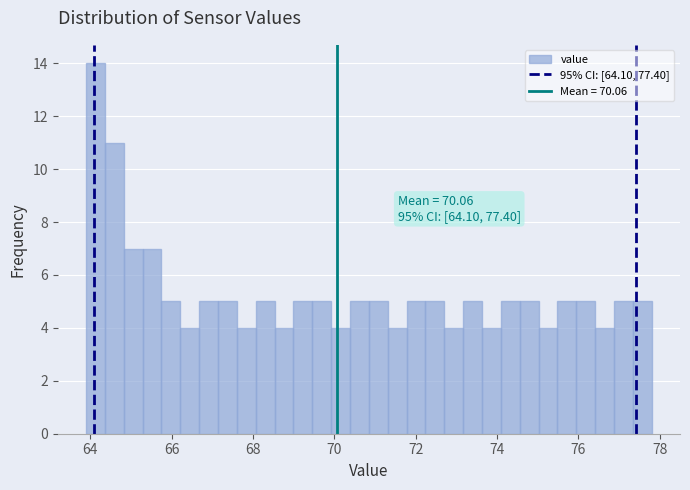

Read against the x-axis, roughly where is the centre of the tallest bar?

64.2